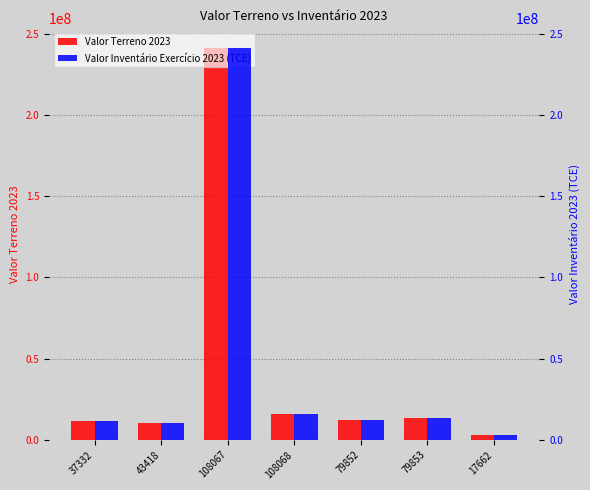

What is the approximate value of Valor Inventário Exercício 2023 (TCE) at 108068?

15941597.7